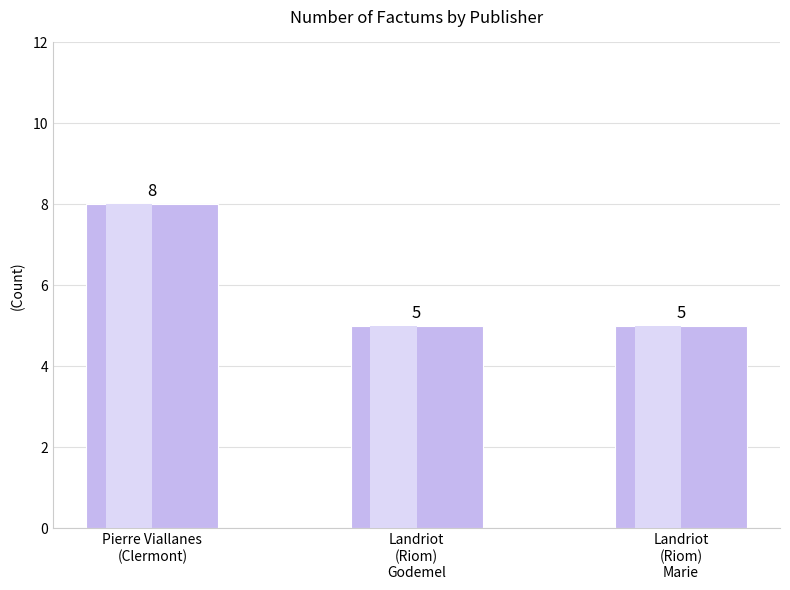

What position from the right is Landriot
(Riom)
Godemel?

2